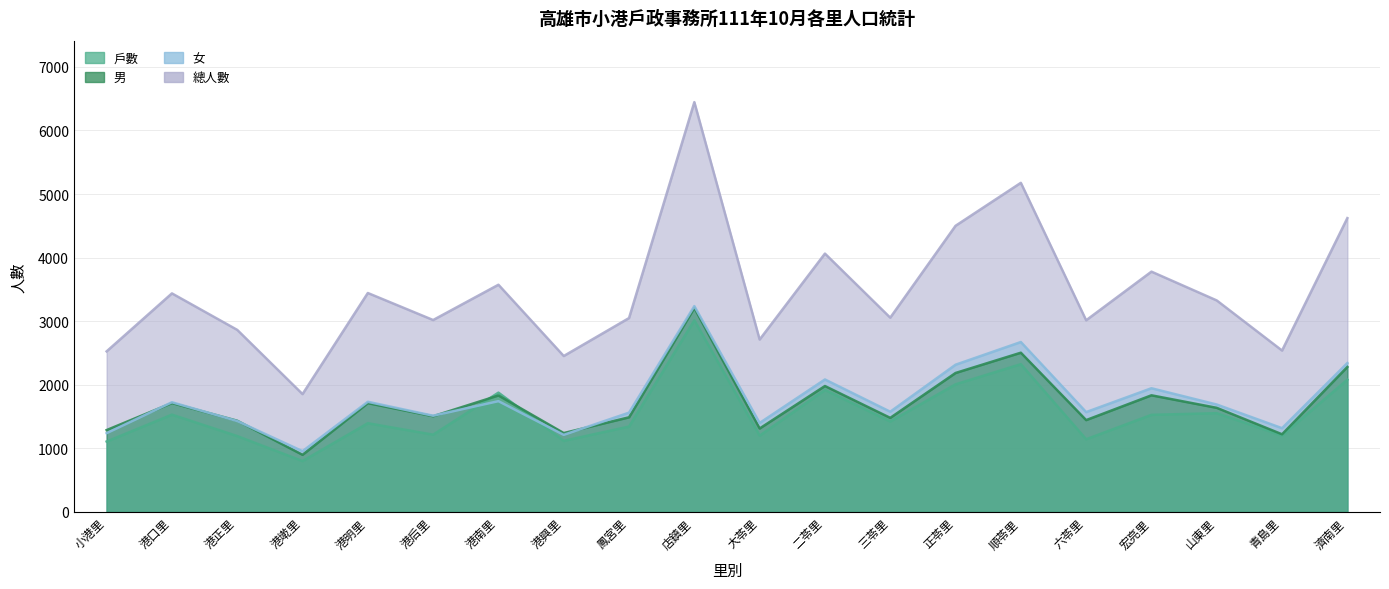

How many values in the 男 series are below 1637?

10